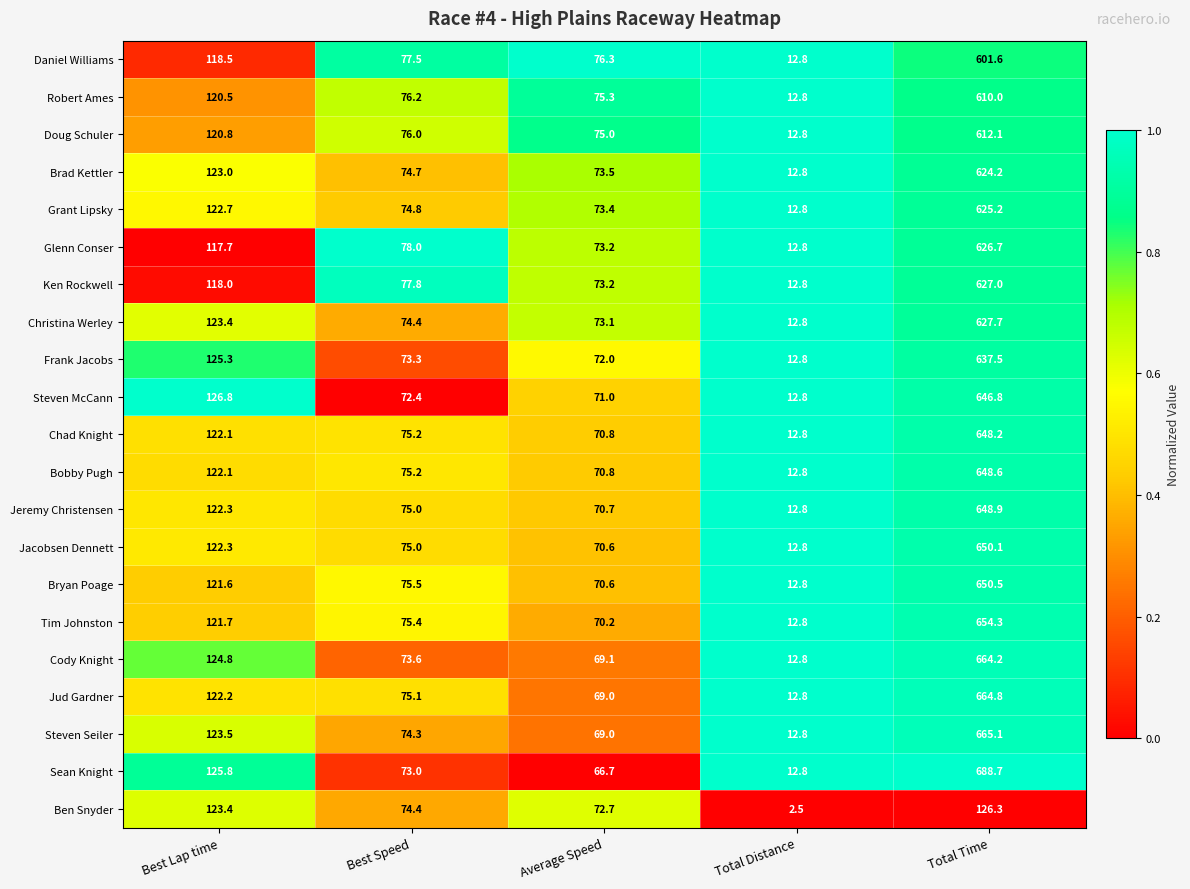

Between Best Lap time and Total Time, which series saw the biggest shift?

Sean Knight